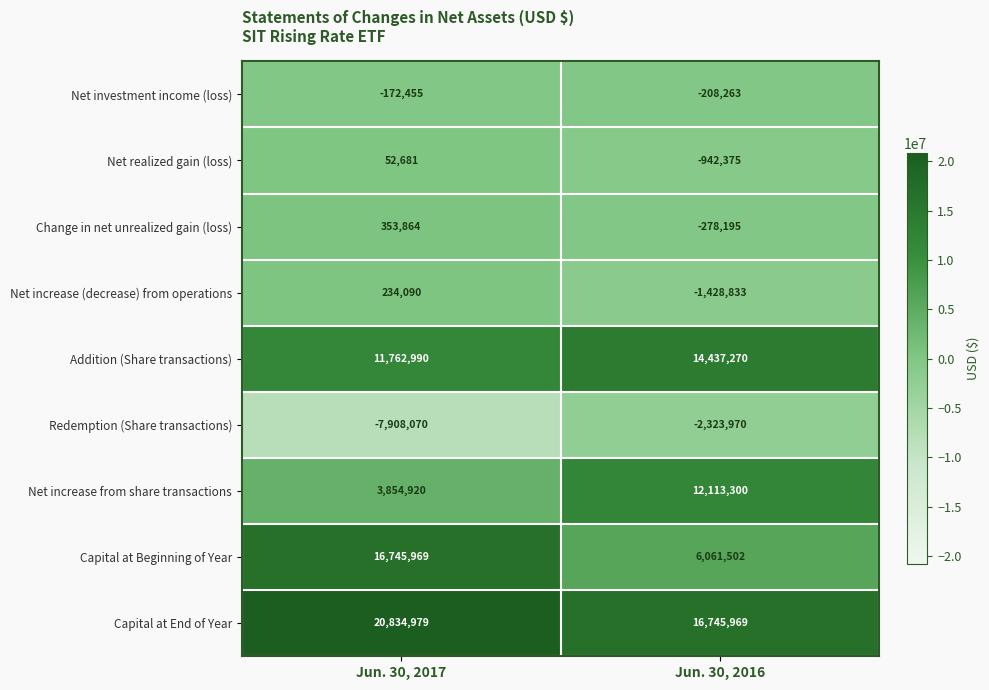

At how many categories does at least one series exceed 2480693?

2